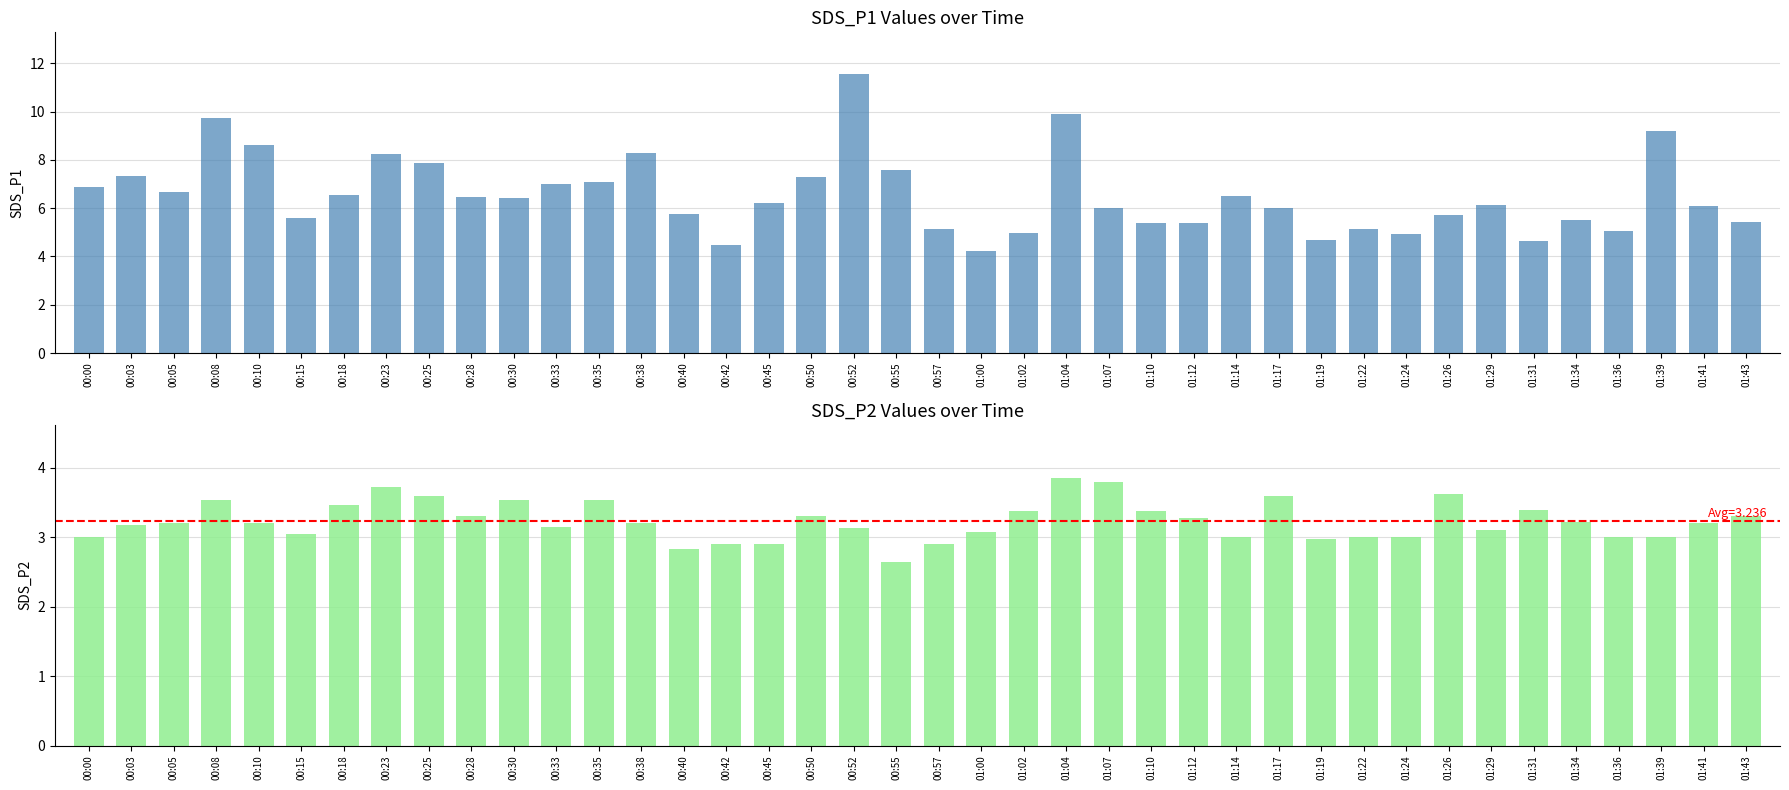

What is the average value of the SDS_P1 series?

6.5